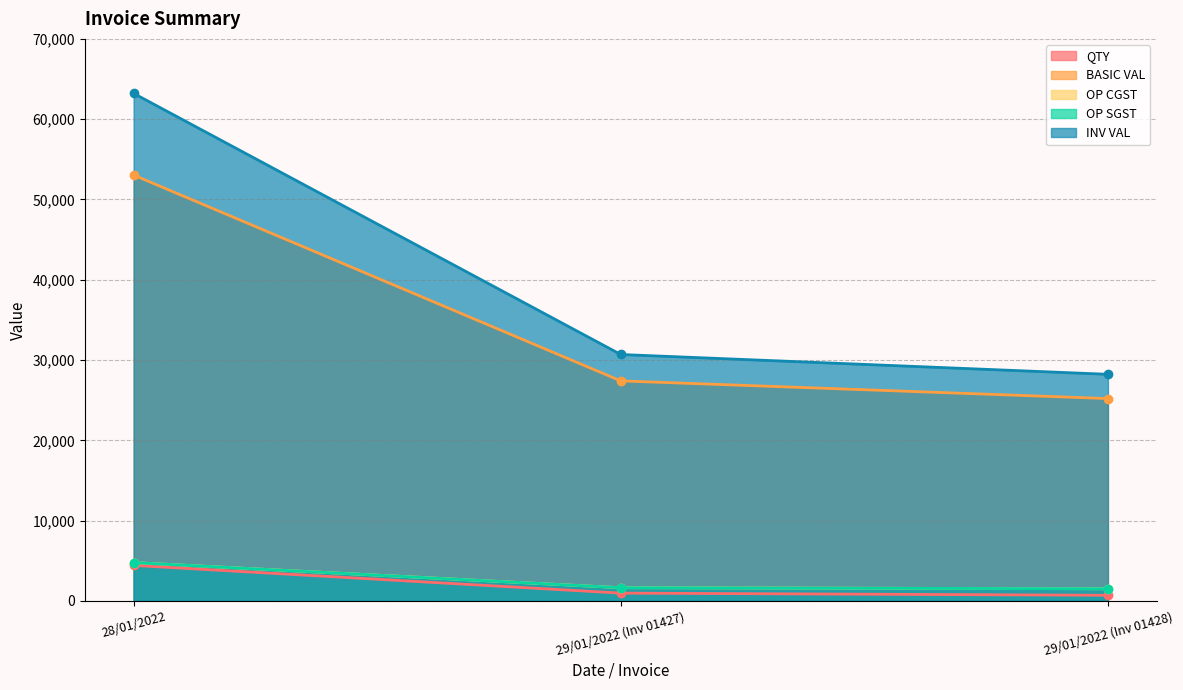

What is the label of the 2nd point from the left?

29/01/2022 (Inv 01427)